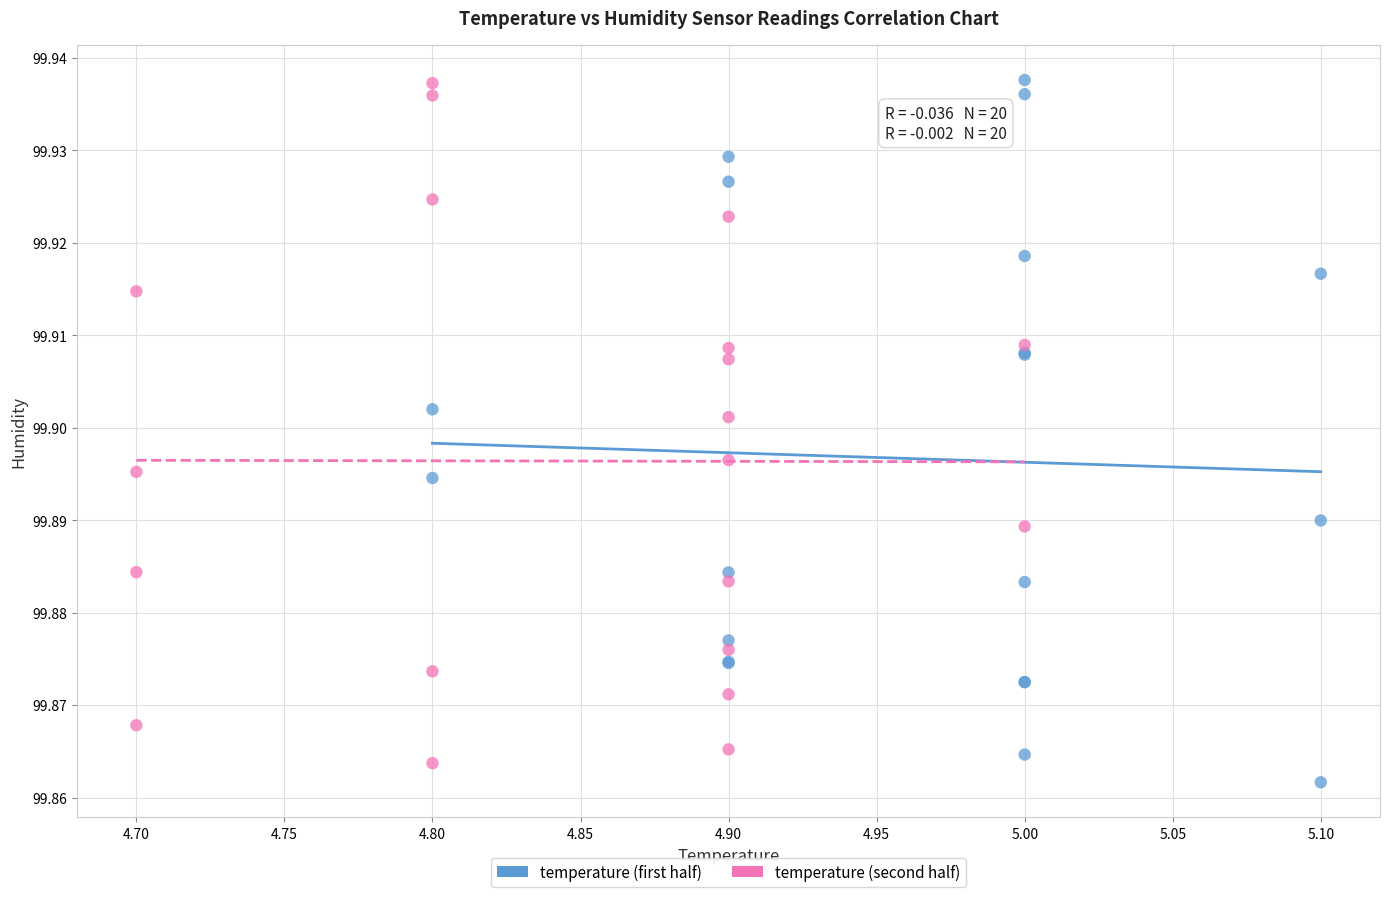

Which series contains the lowest Y value?

temperature (first half)